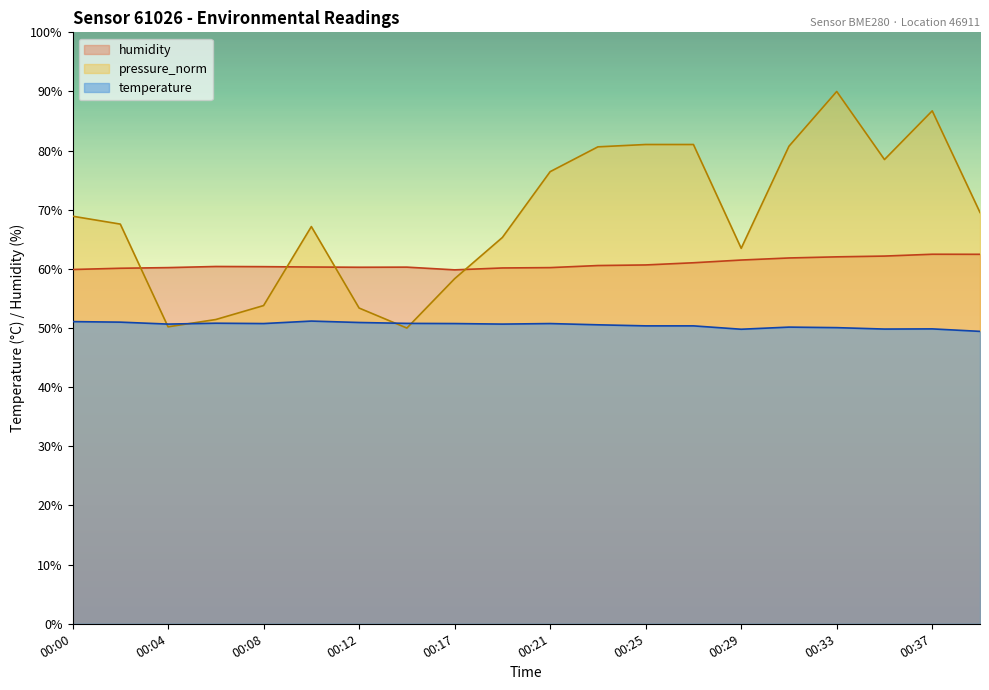

Rank the categories by temperature value from highest to lowest.

00:10, 00:00, 00:02, 00:12, 00:06, 00:14, 00:08, 00:17, 00:21, 00:04, 00:19, 00:23, 00:25, 00:27, 00:31, 00:33, 00:37, 00:35, 00:29, 00:39